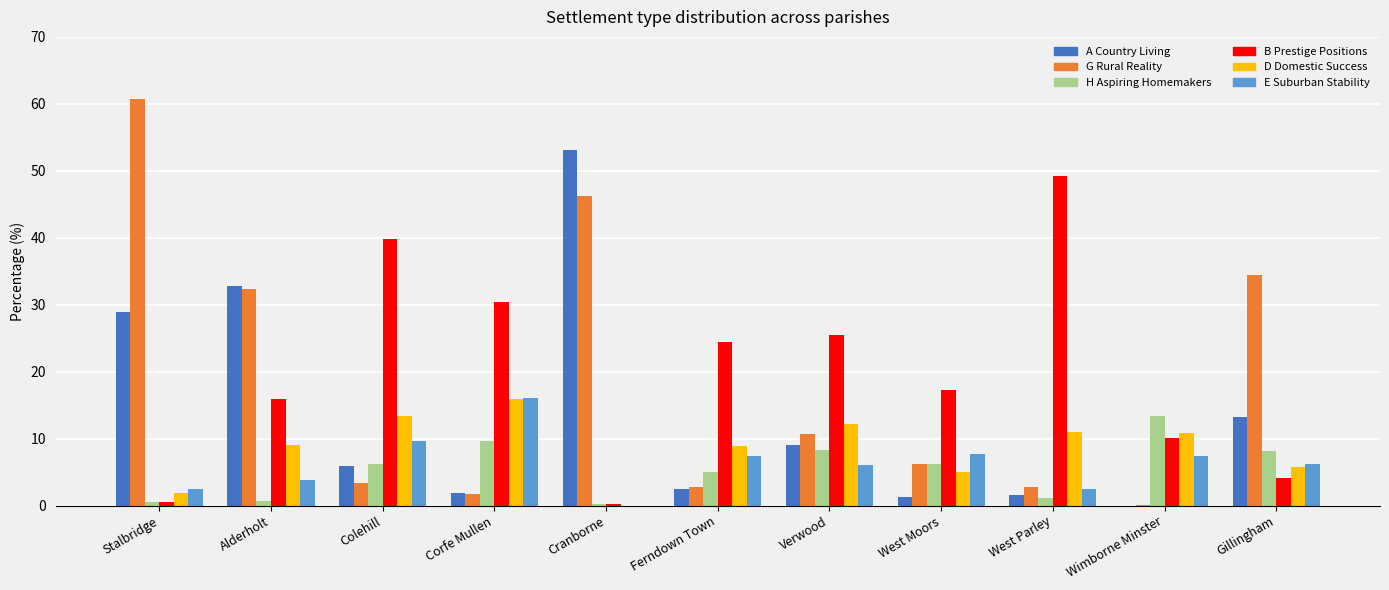

True or false: A Country Living has a value of 23.2 at Gillingham.

False